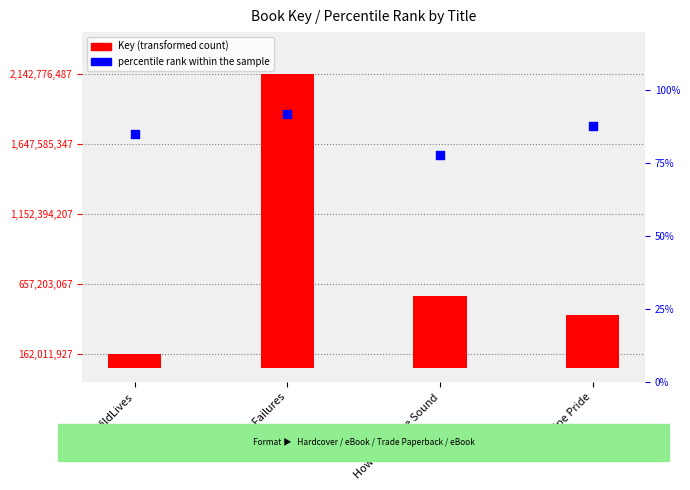

What is the total value across all series at Fantastic Failures?

2079374410.2